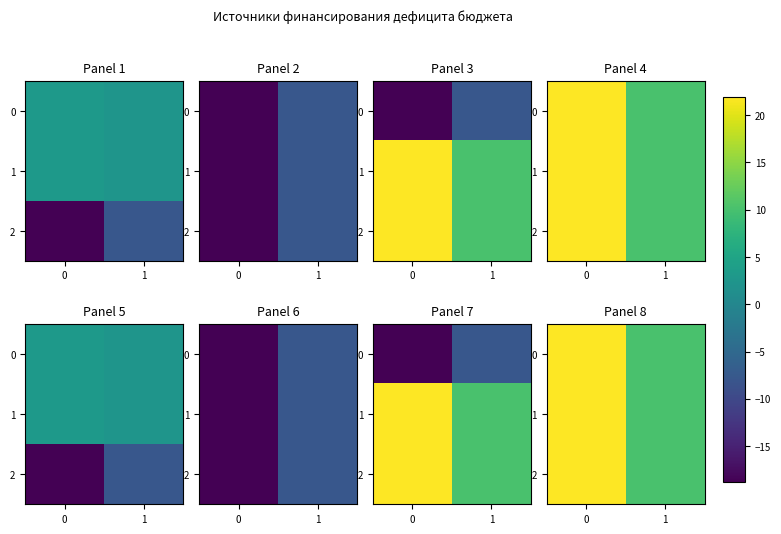

What is the difference between the 0 values at 1 and 0?

11.7